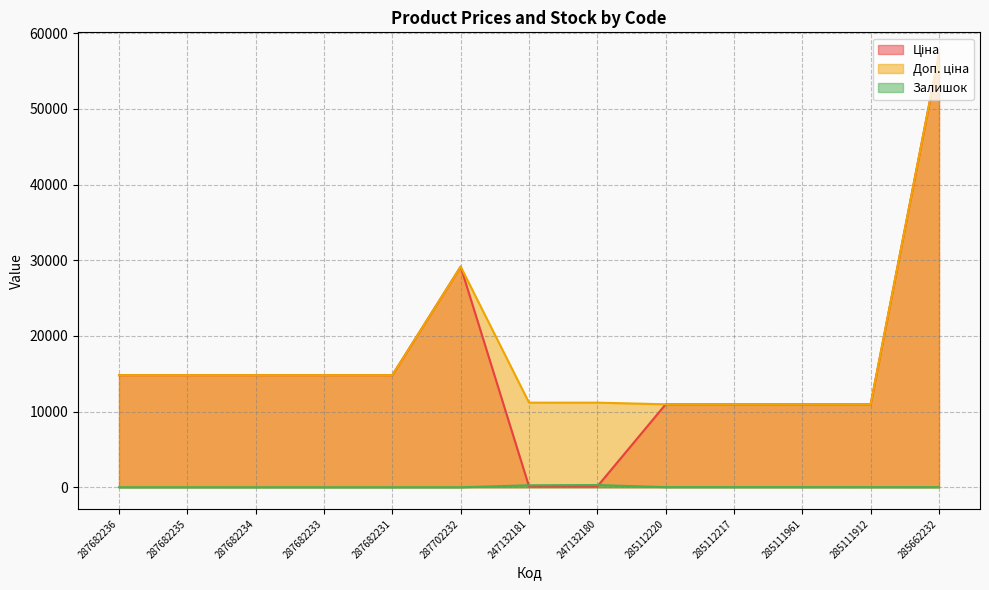

What is the spread (max minus min) of values at 247132181?

11070.2